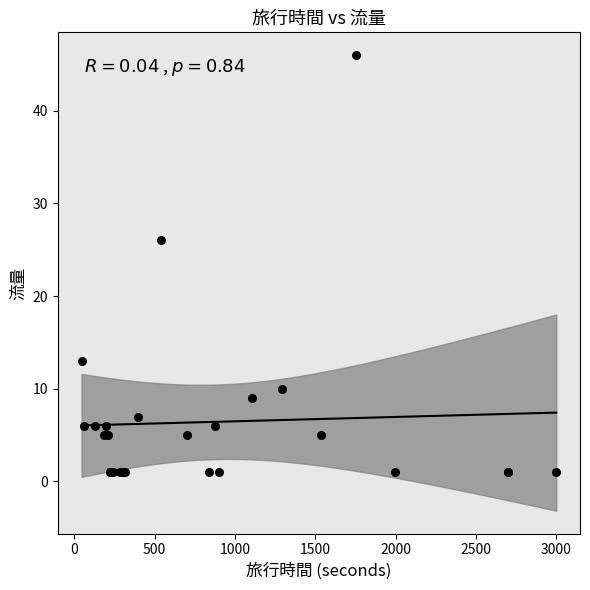

What Y value in the scatter plot is closest to 23?

26